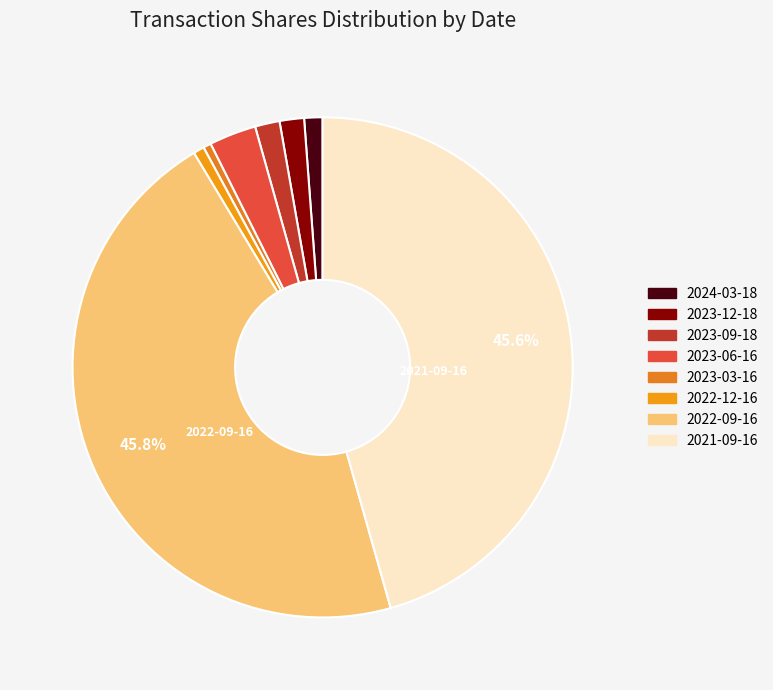

To the nearest percent, what percentage of the pie is 2023-06-16?

3%